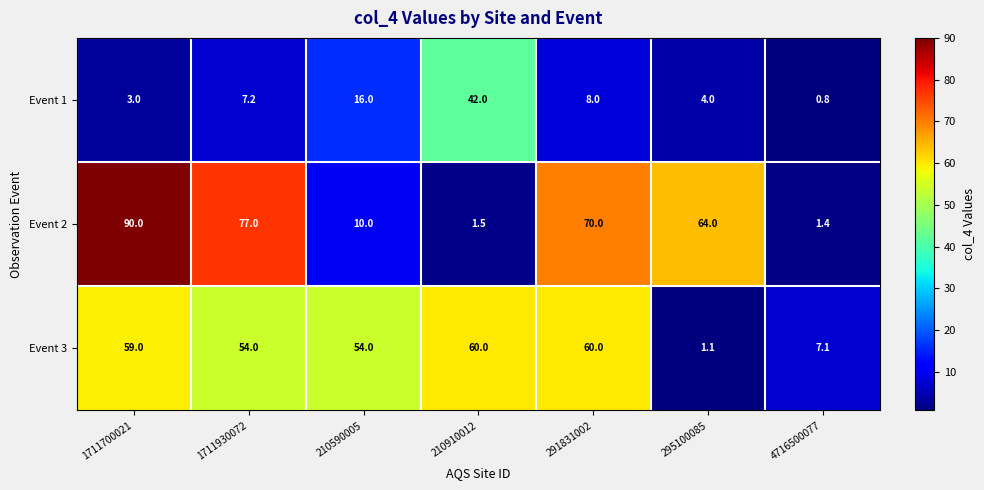

At which category does the chart reach its peak across all series?

1711700021